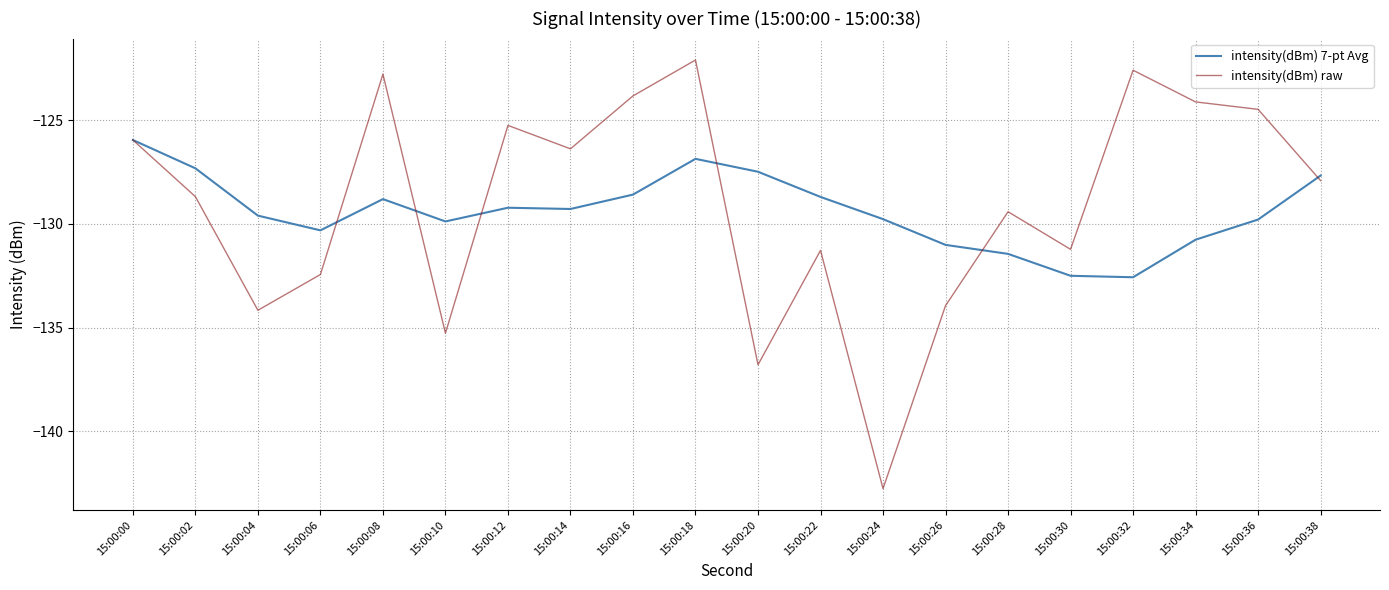

Where is the first local minimum for intensity(dBm) raw?

15:00:04